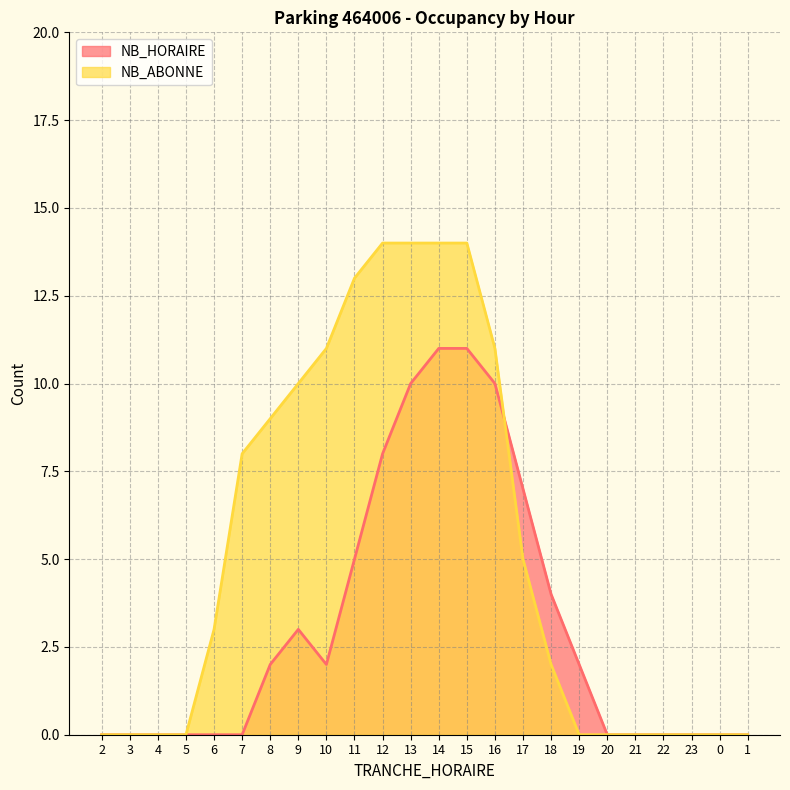

List the series in order of their peak value, lowest first.

NB_HORAIRE, NB_ABONNE